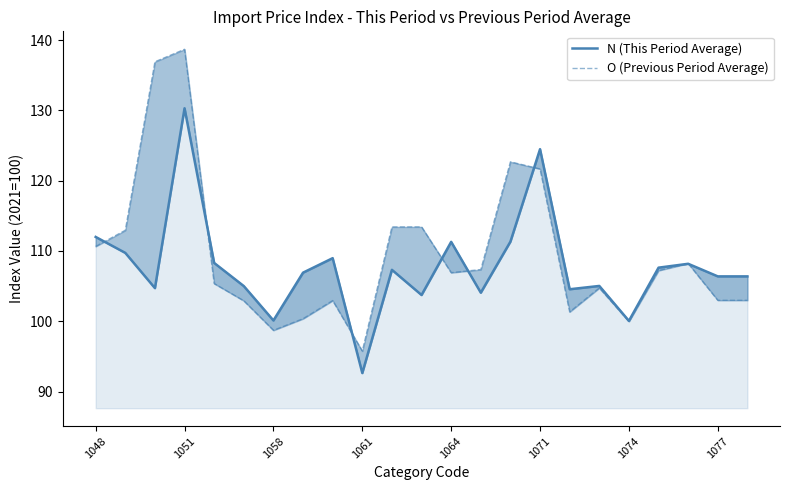

What position from the left is 1064?

13